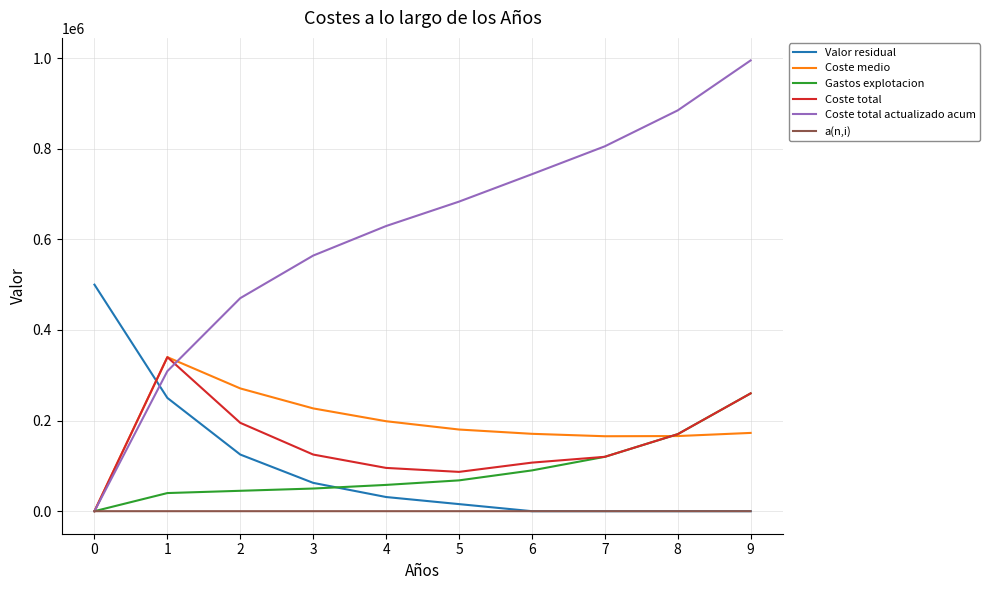

What is the highest value of the Coste medio series?

340000.0